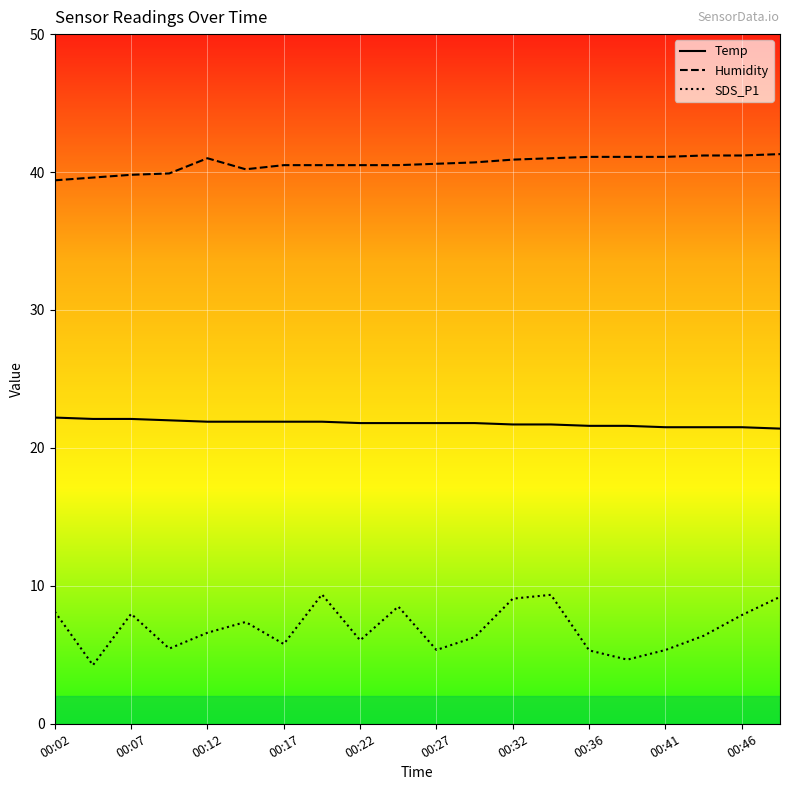

What is the value of the SDS_P1 point at the 1st from the left?

8.1